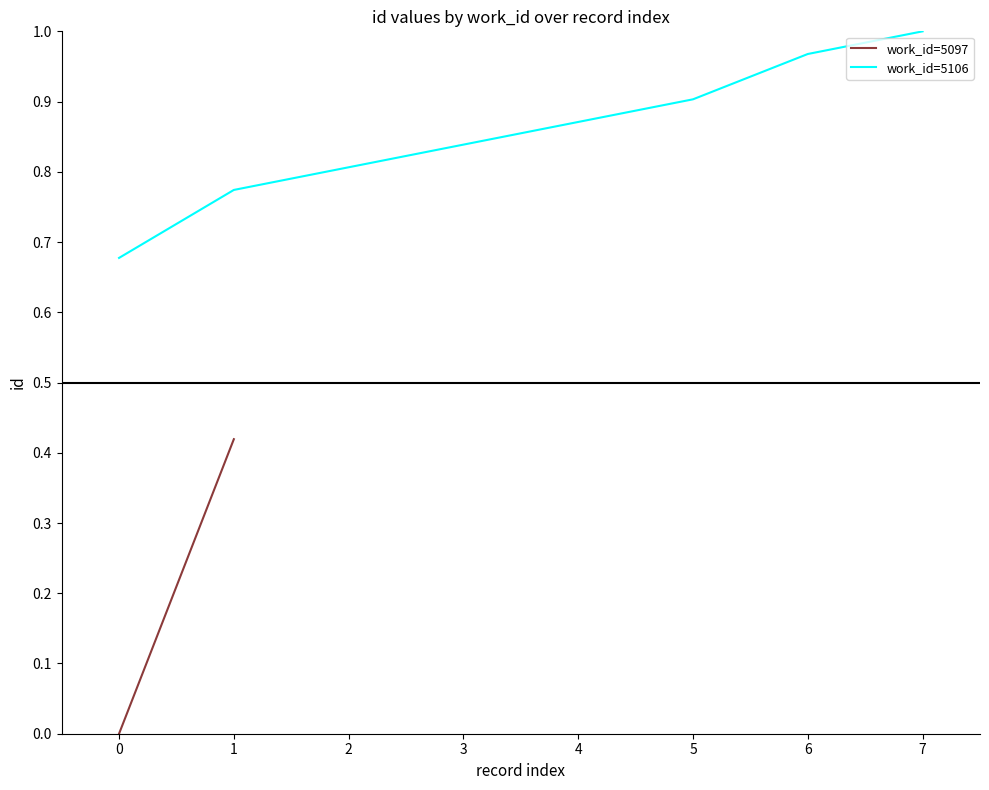

Is it true that work_id=5106 equals 0.9 at 5?

True